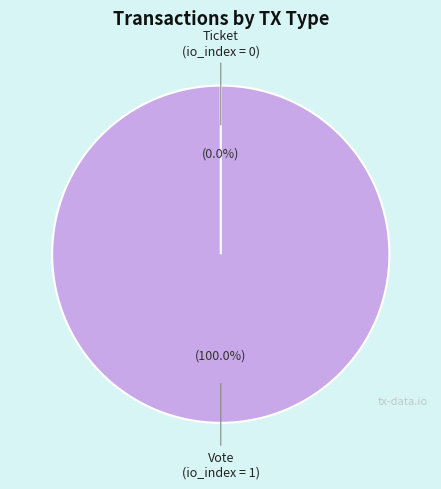

The Vote (io_index=1) slice represents 100% of the pie. True or false?

True